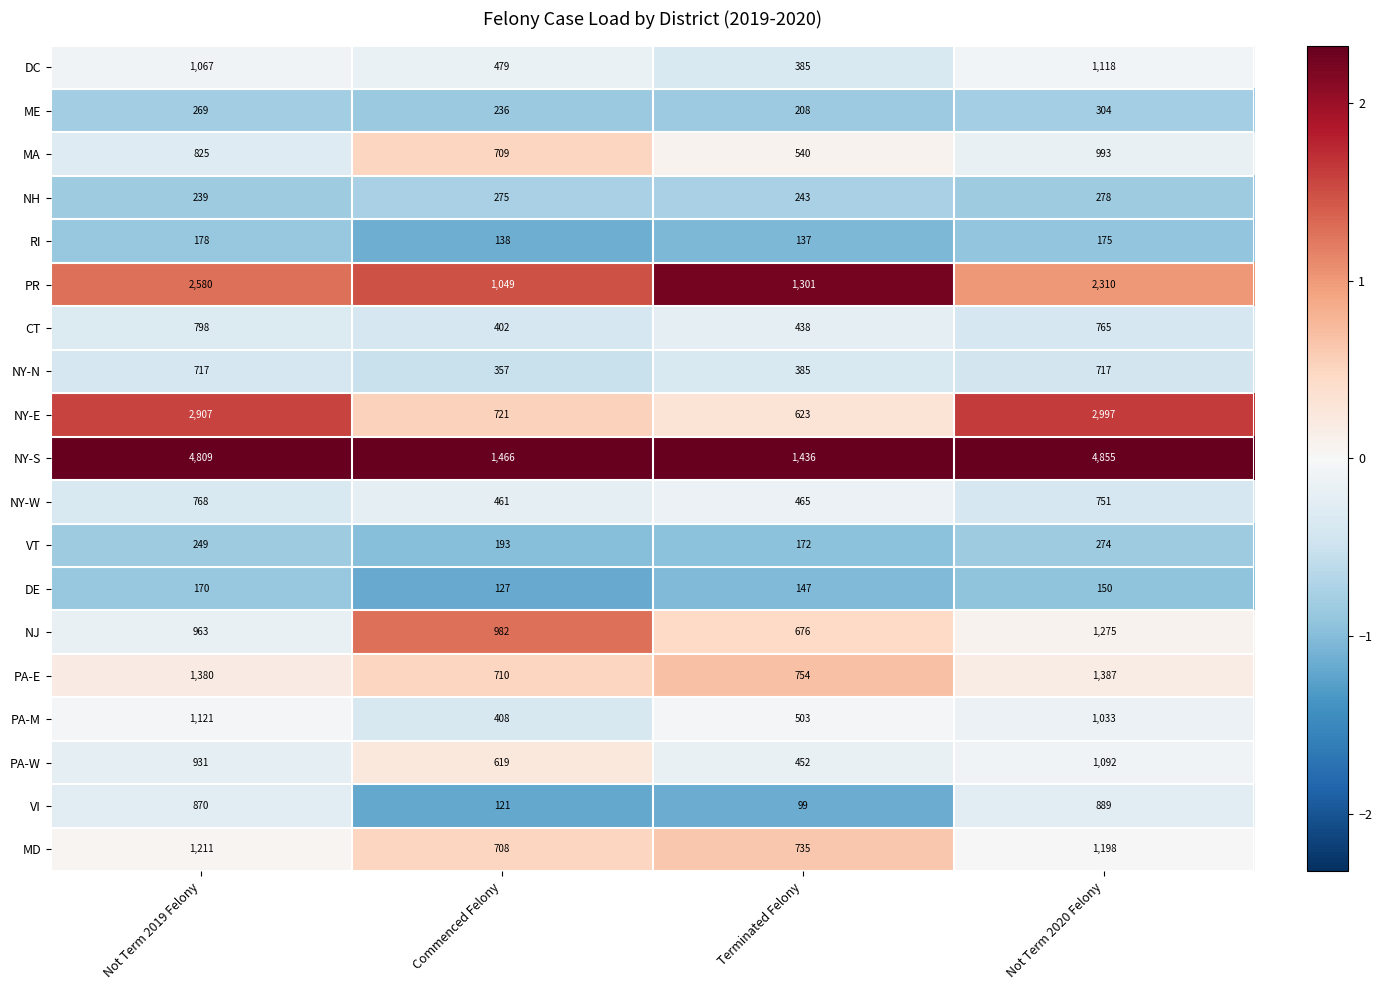

List the series in order of their peak value, lowest first.

DE, RI, VT, NH, ME, NY-N, NY-W, CT, VI, MA, PA-W, DC, PA-M, MD, NJ, PA-E, PR, NY-E, NY-S